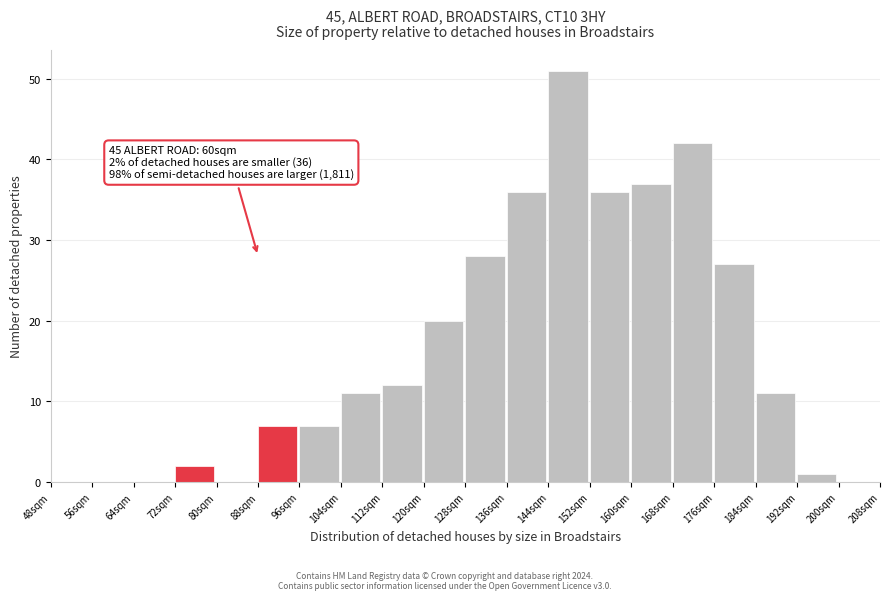

Reading left to right, what are all the values shown in this chart?

48sqm=0	56sqm=0	64sqm=0	72sqm=2	80sqm=0	88sqm=7	96sqm=7	104sqm=11	112sqm=12	120sqm=20	128sqm=28	136sqm=36	144sqm=51	152sqm=36	160sqm=37	168sqm=42	176sqm=27	184sqm=11	192sqm=1	200sqm=0